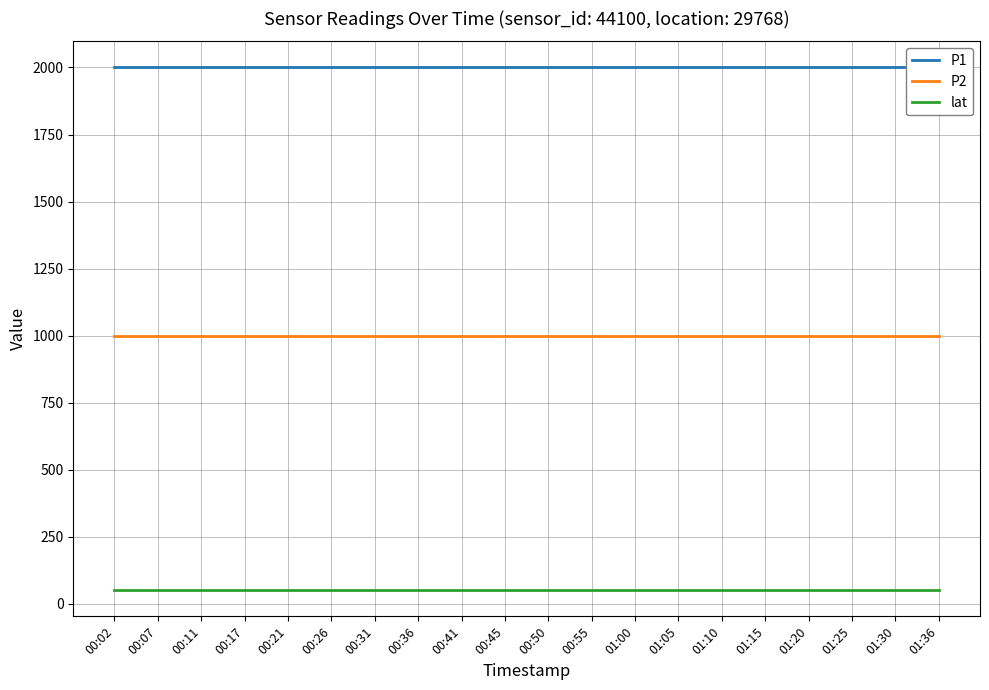

True or false: P1 and lat cross at least once.

False